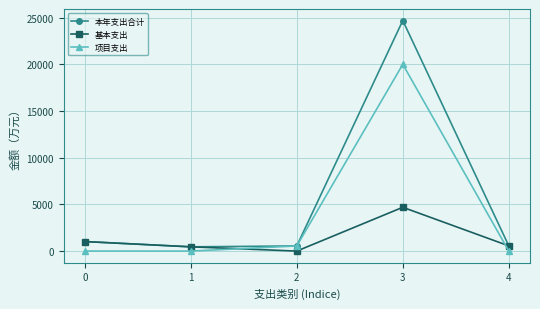

List the series in order of their overall mean, highest first.

本年支出合计, 项目支出, 基本支出